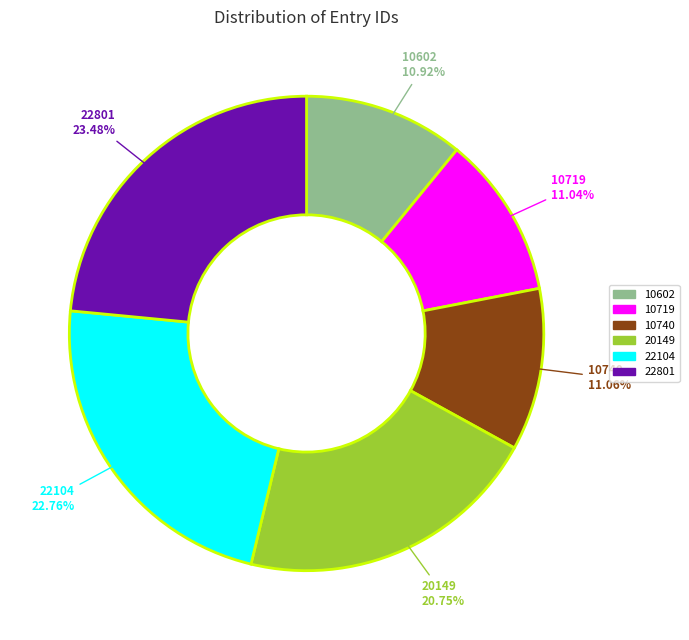

Does any single category account for the majority?

No